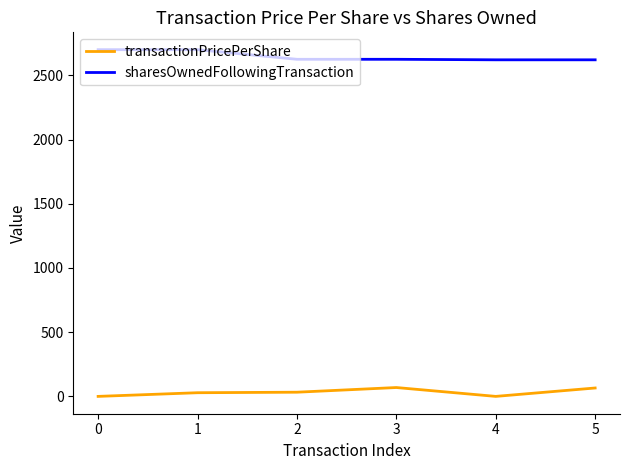

The value of sharesOwnedFollowingTransaction at 0 is 2700.0. True or false?

True